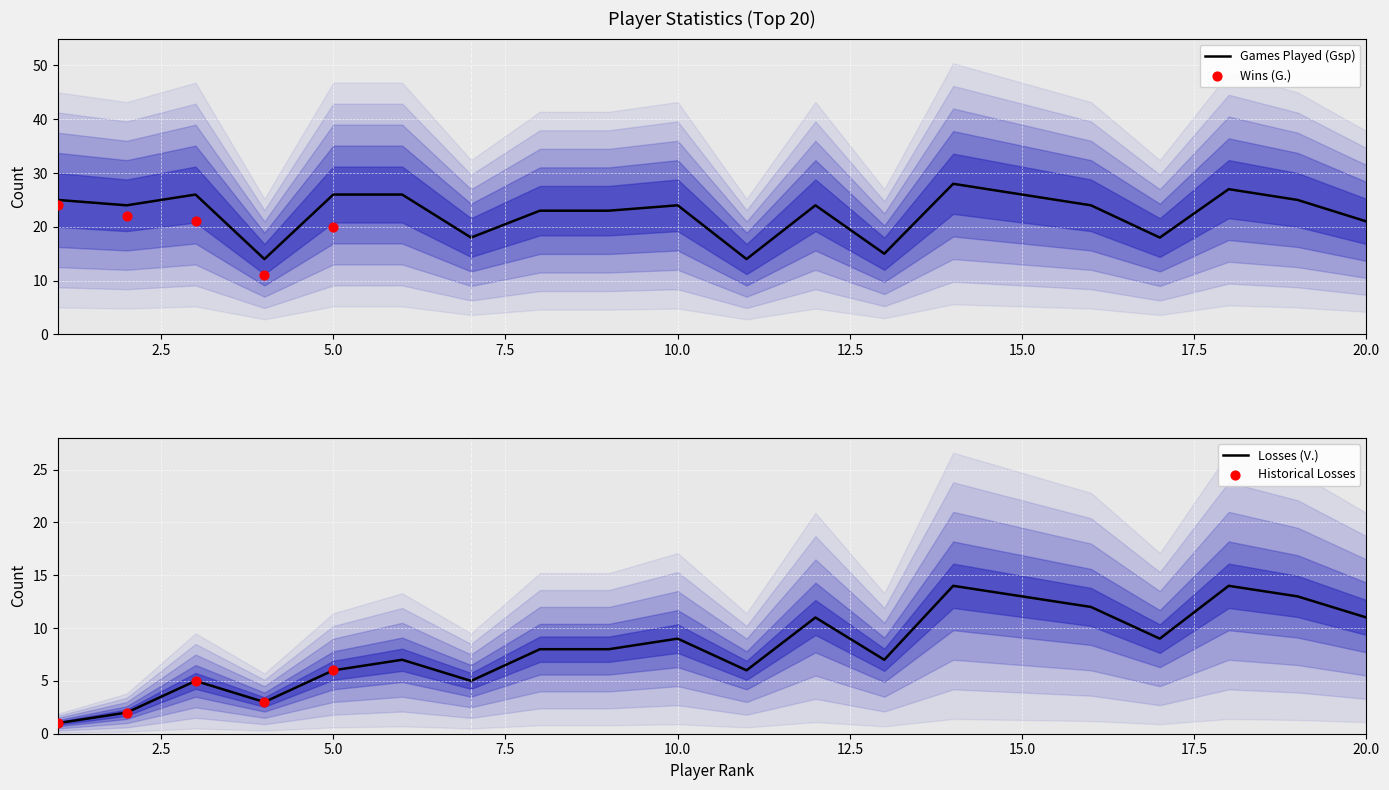

At how many categories does at least one series exceed 20?

15